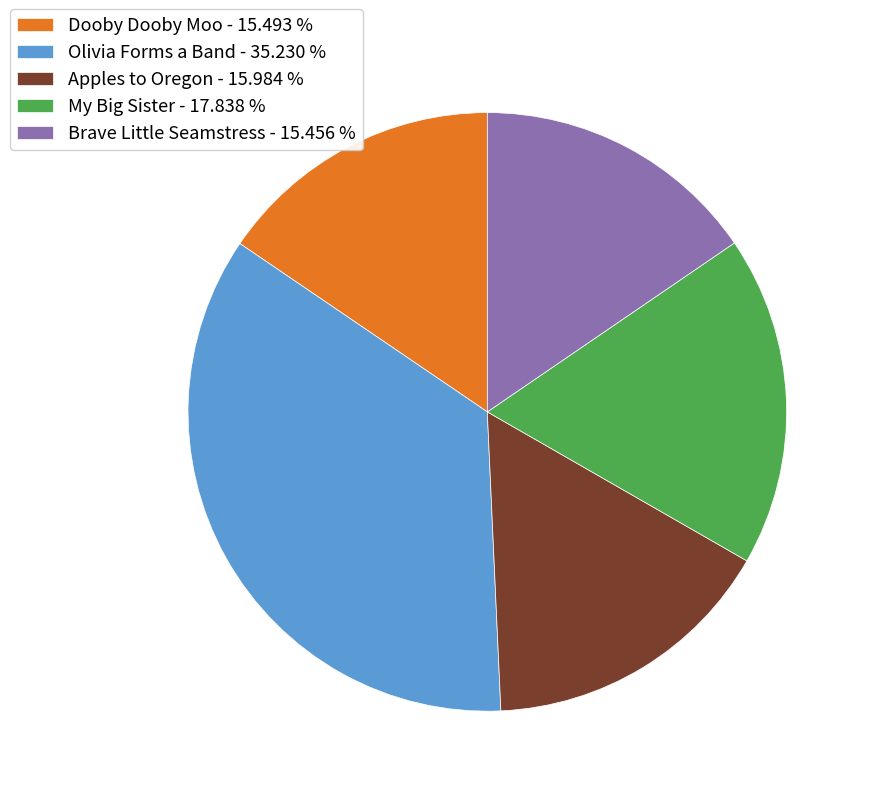

Which slice is the largest?

Olivia Forms a Band